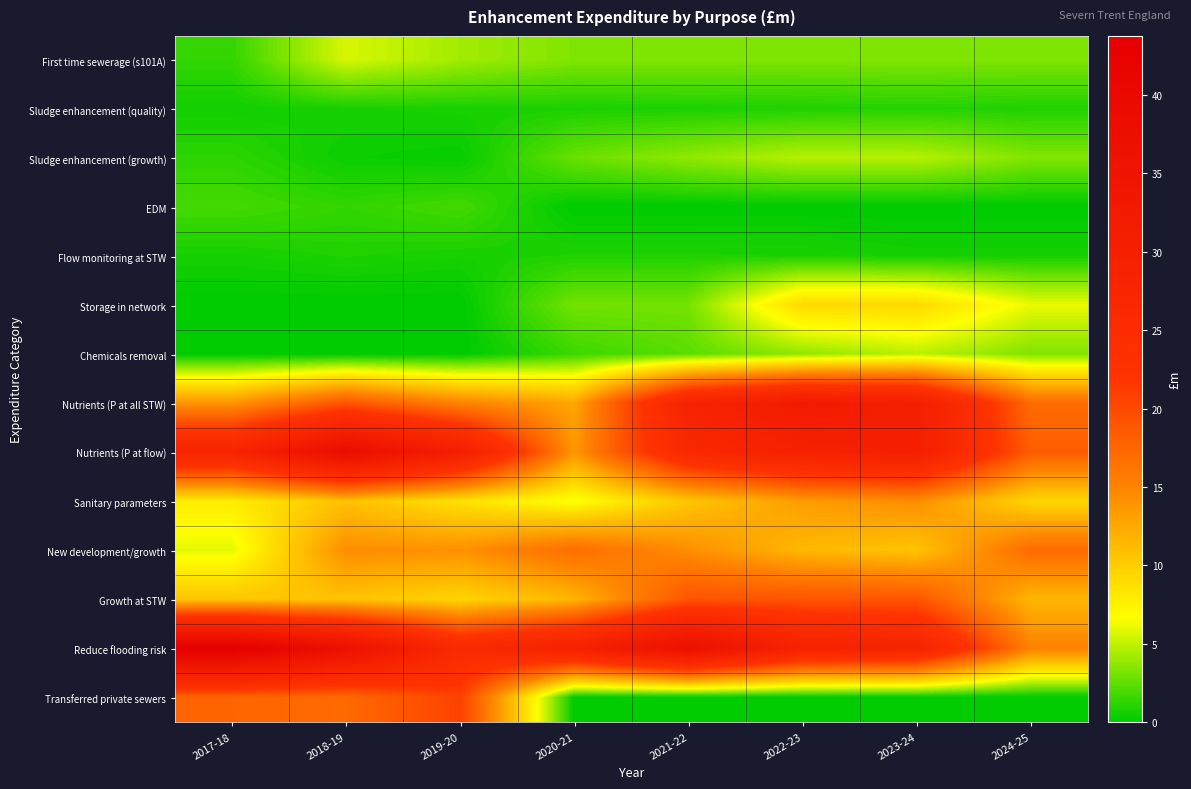

Which label corresponds to the smallest value in the chart?

2020-21